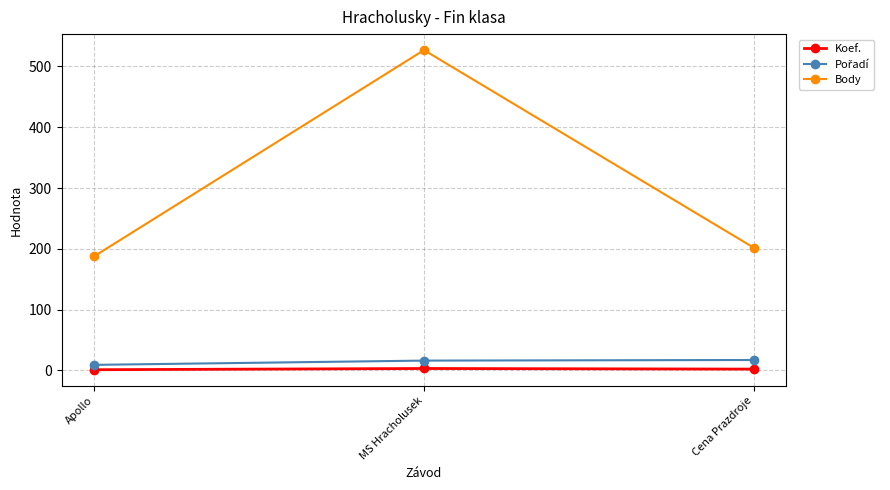

Which series changed the most between Apollo and MS Hracholusek?

Body